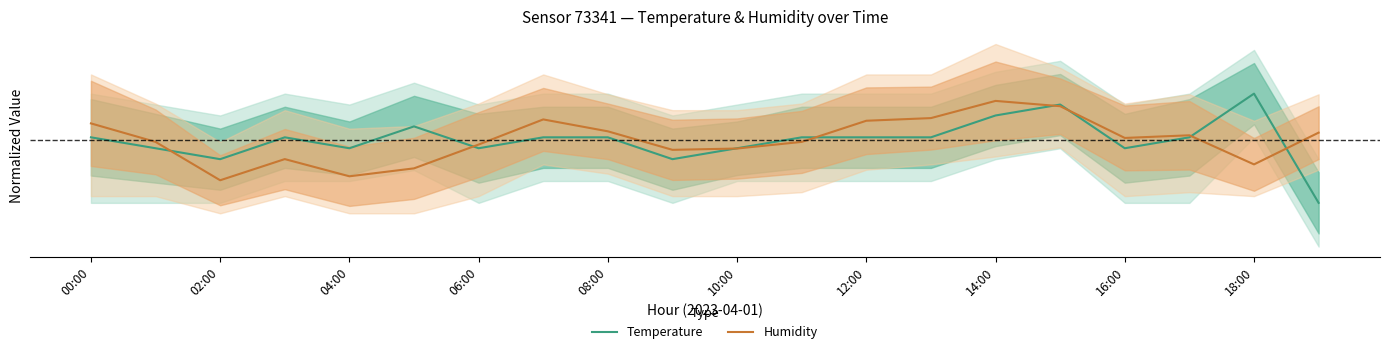

What is the total value across all series at 18:00?

0.2